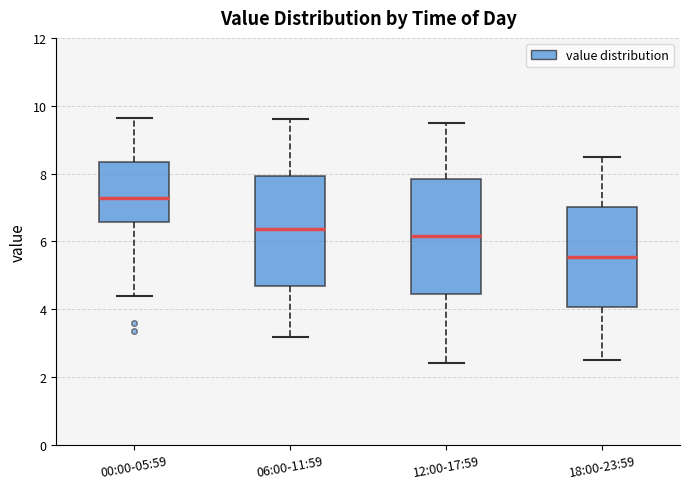

Where does the lower whisker of the box for 00:00-05:59 end on the y-axis? The values are not printed on the chart, so give them approximately, as read against the axis.

4.4